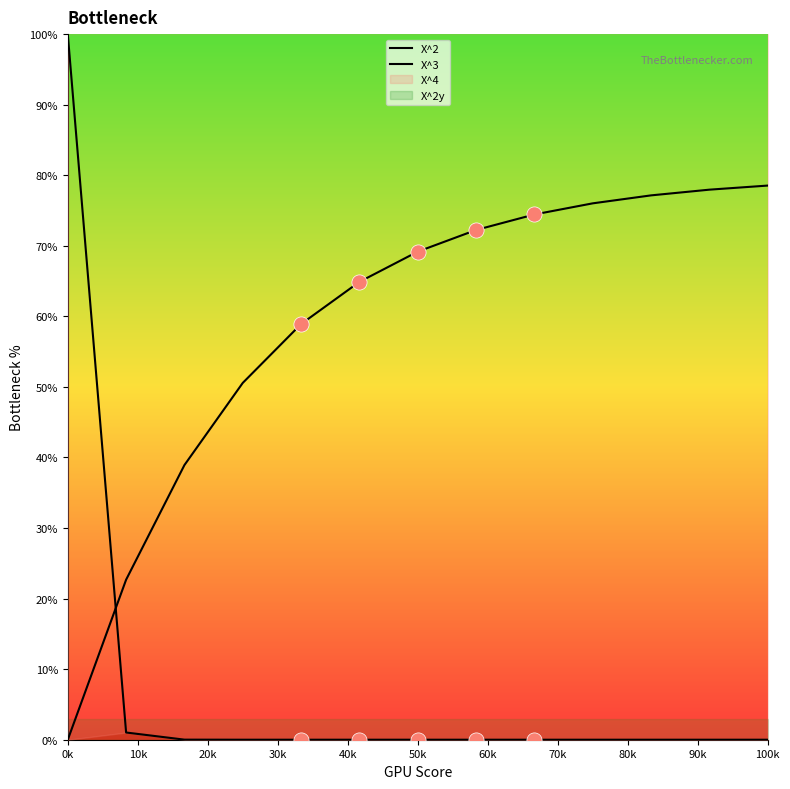

At how many categories does at least one series exceed 80?

1